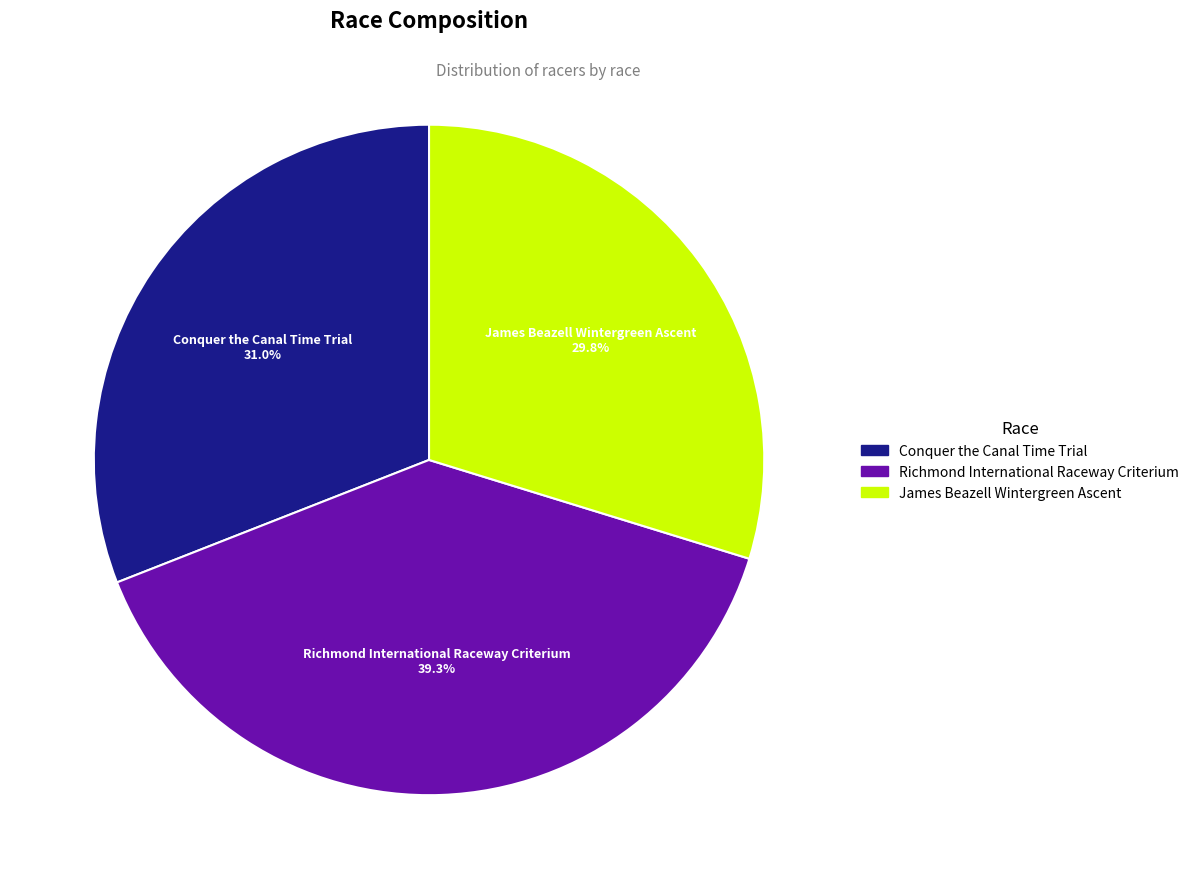

Does Conquer the Canal Time Trial represent more than half of the total?

No